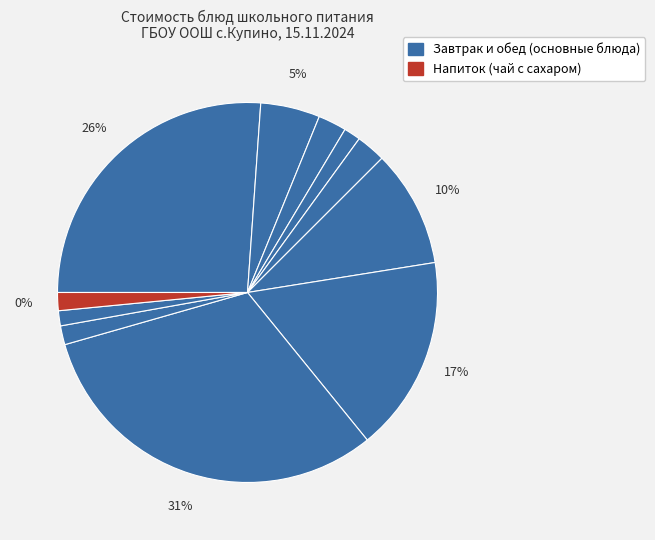

Is there a majority slice in this chart?

No